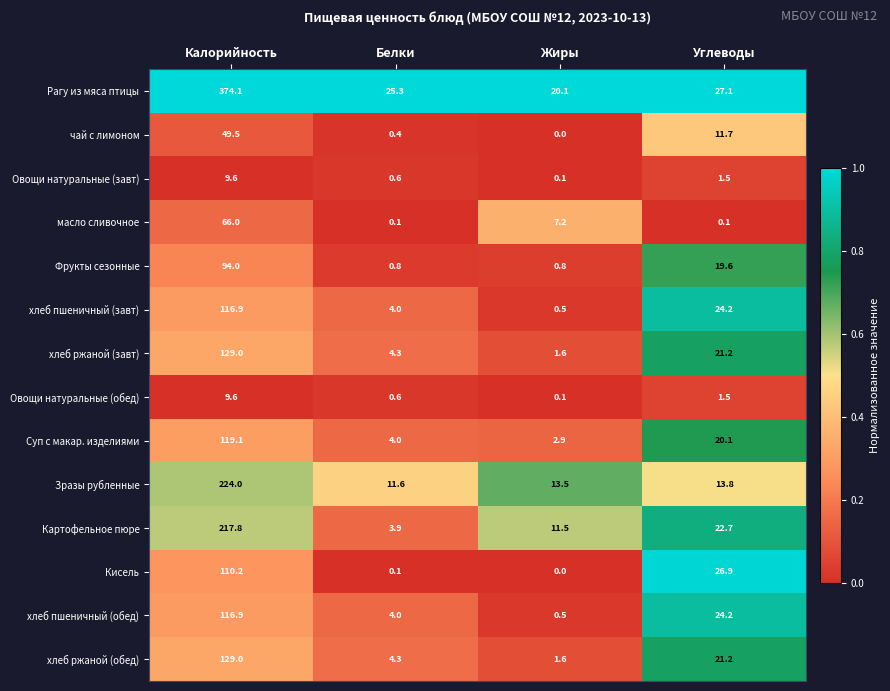

What is the spread (max minus min) of values at Калорийность?

364.5